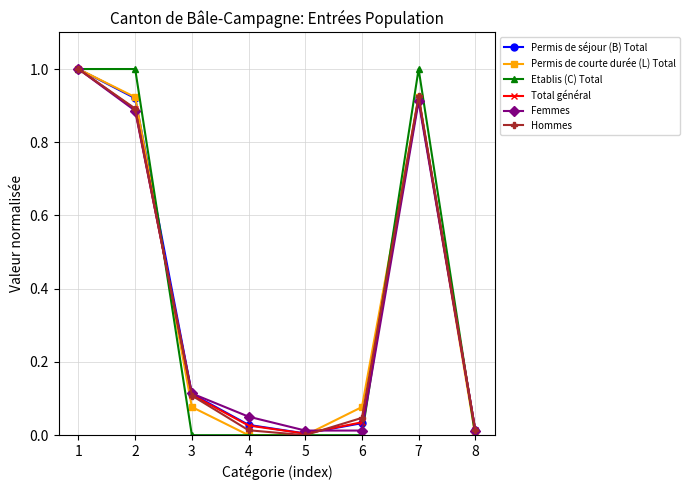

The Permis de courte durée (L) Total series shows 0.1 at 3. True or false?

True